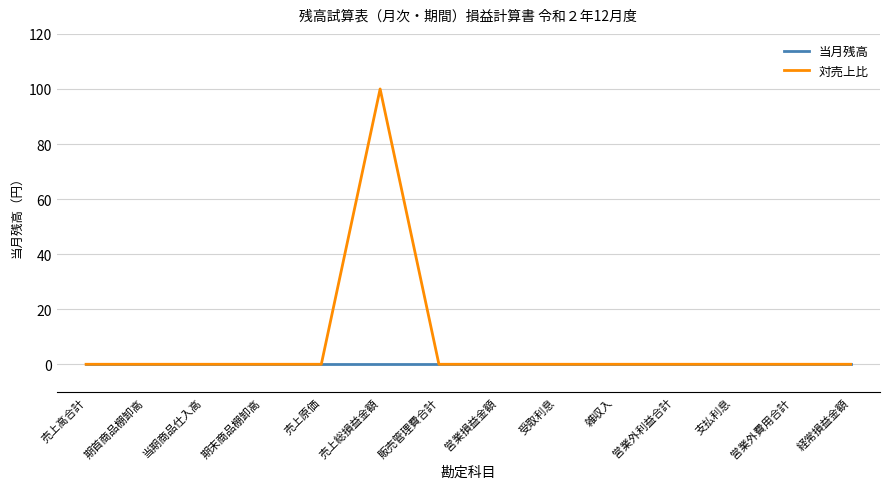

At how many categories does at least one series exceed 32?

1